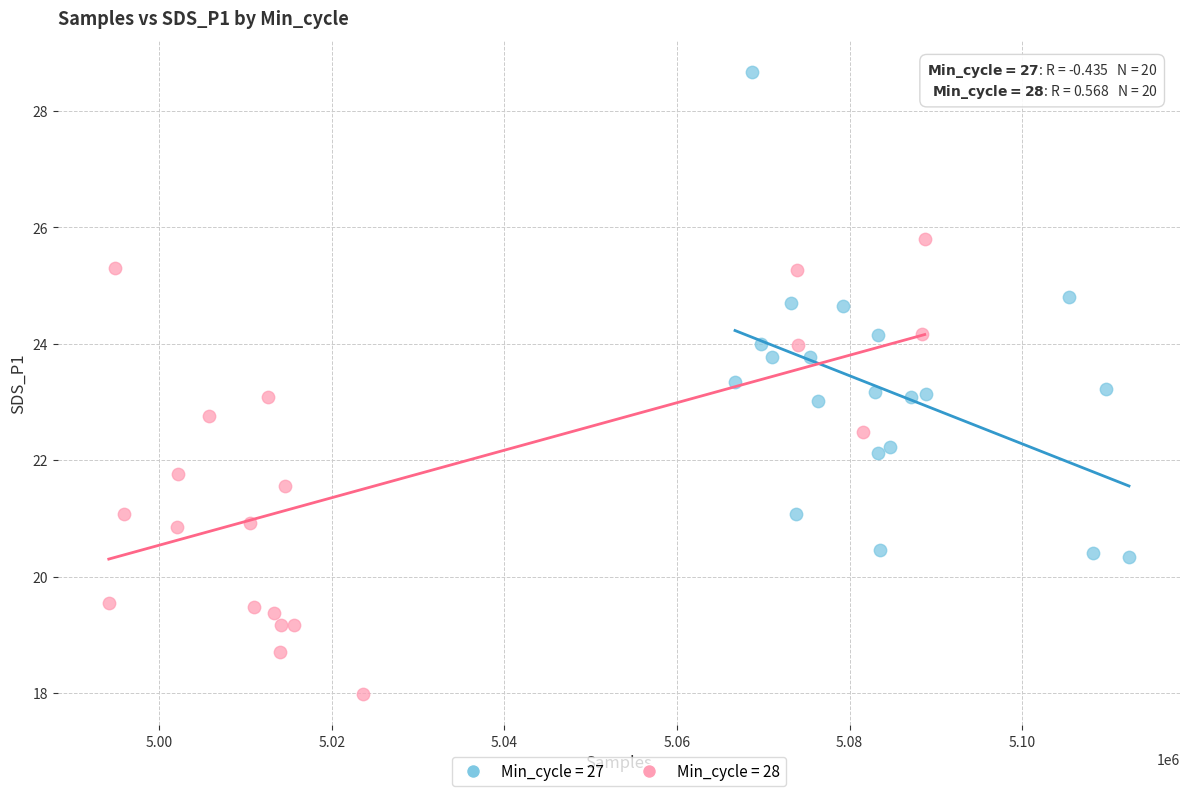

What are all the series names shown in the legend?

Min_cycle = 27, Min_cycle = 28